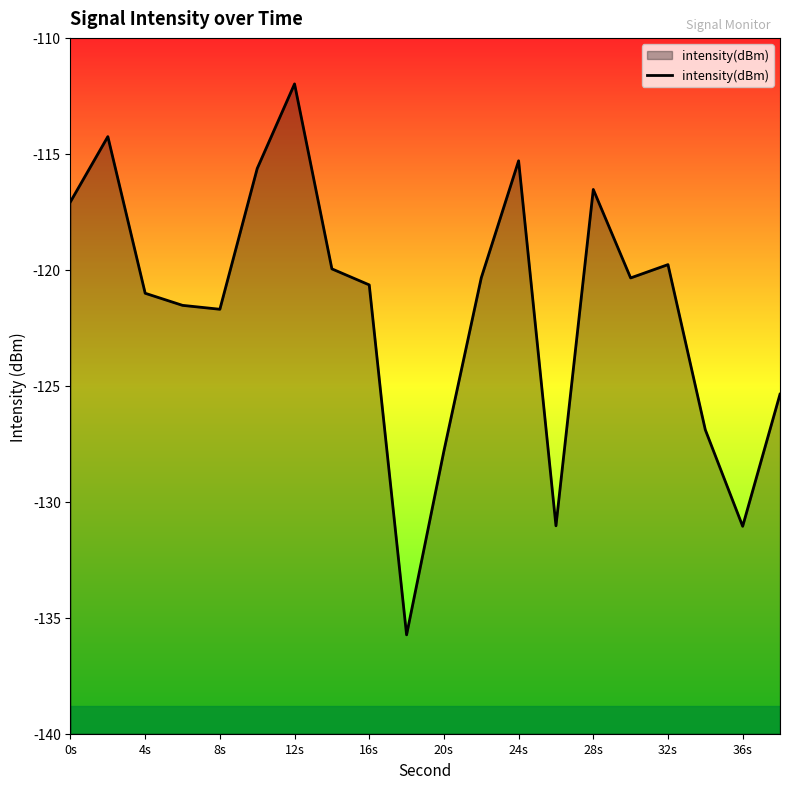

Is it true that the value at 32s is -31.3?

False